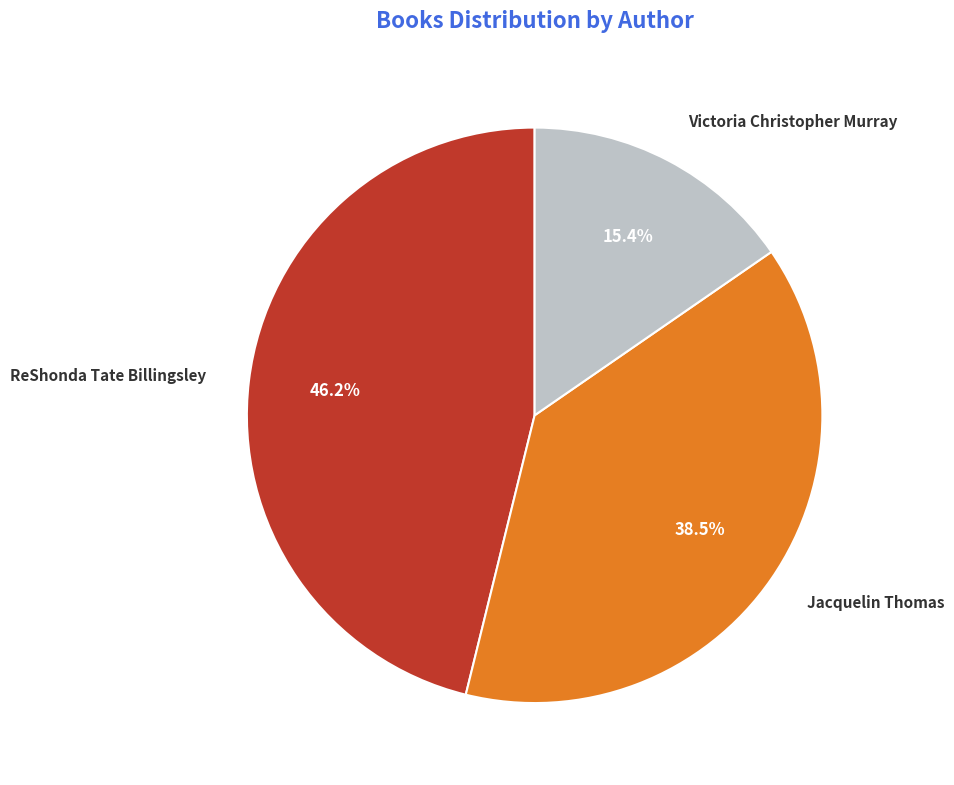

Is there a majority slice in this chart?

No